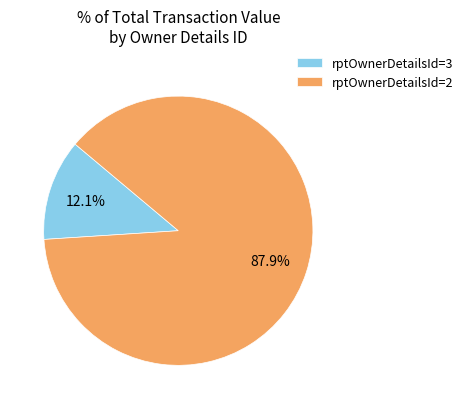

Does any single category account for the majority?

Yes